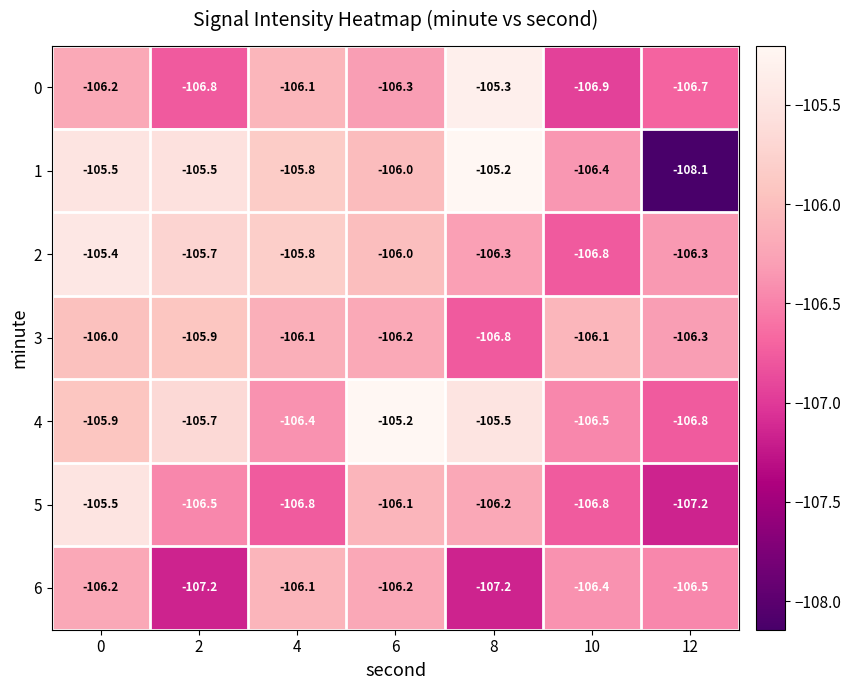

What is the total value across all series at 0?

-740.7